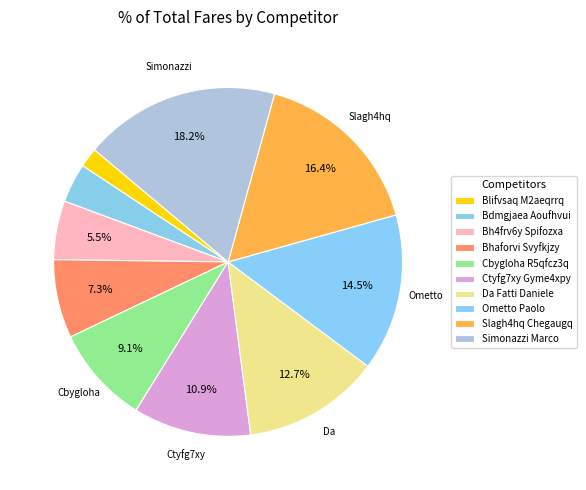

To the nearest percent, what portion does Ometto Paolo represent?

15%